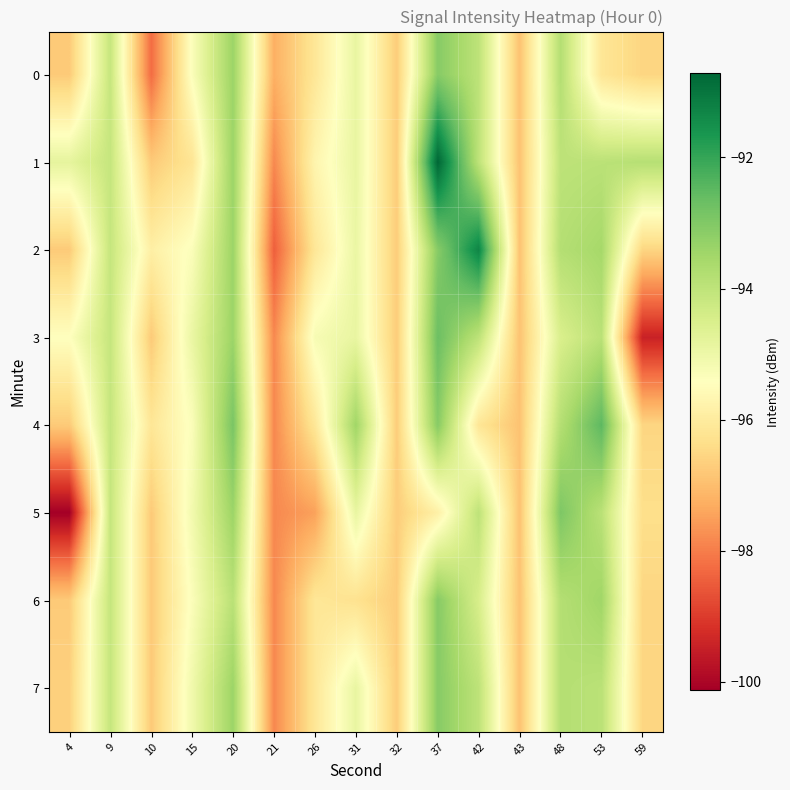

Which category has the highest value across all series?

37